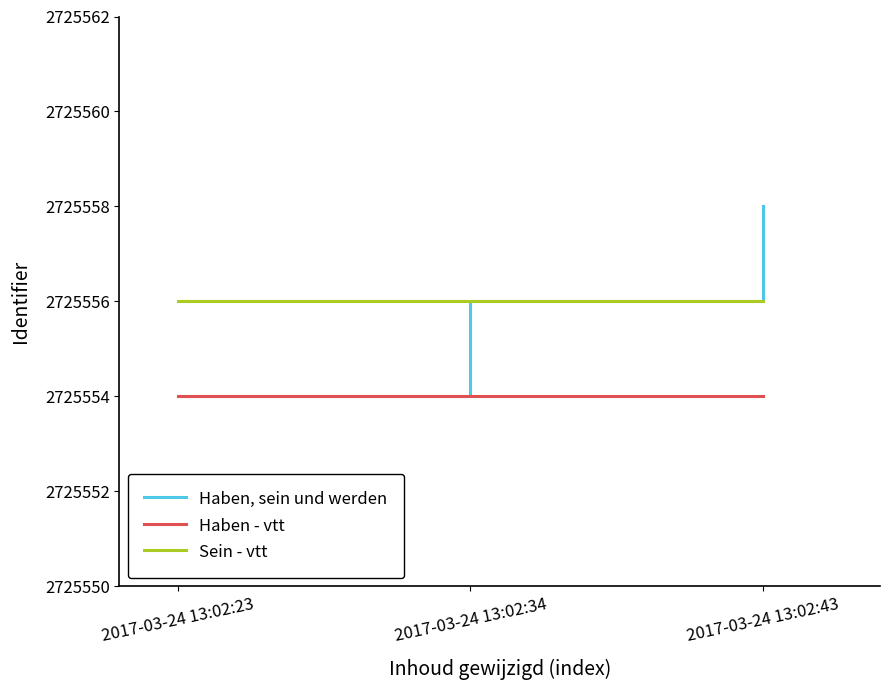

How many lines are shown in the chart?

3